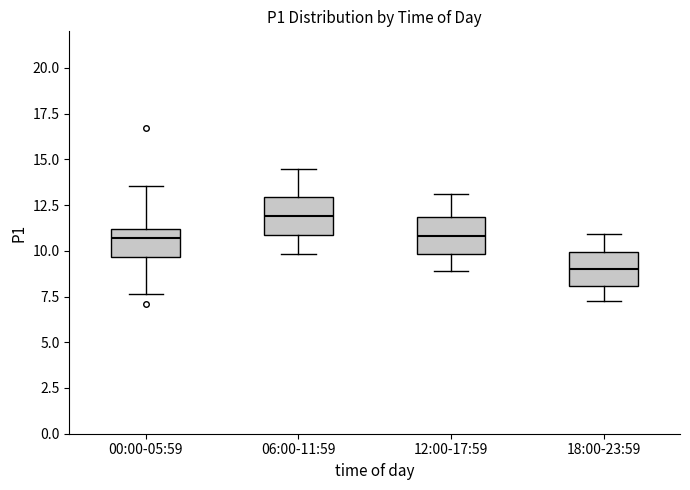

Reading left to right, read every box against the y-axis: the position of its median line, the range the box covers, and the ends of its whiskers. The values are not printed on the chart, so give them approximately, as read against the axis.

00:00-05:59: median 10.5, box 9.5 to 11.0, whiskers 7.5 to 13.5
06:00-11:59: median 12.0, box 11.0 to 13.0, whiskers 10.0 to 14.5
12:00-17:59: median 11.0, box 10.0 to 12.0, whiskers 9.0 to 13.0
18:00-23:59: median 9.0, box 8.0 to 10.0, whiskers 7.5 to 11.0